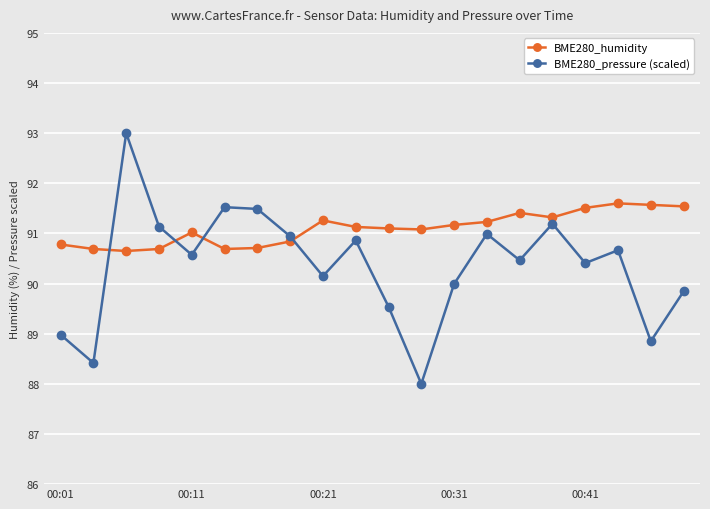

What is the highest value of the BME280_pressure (scaled) series?

93.0